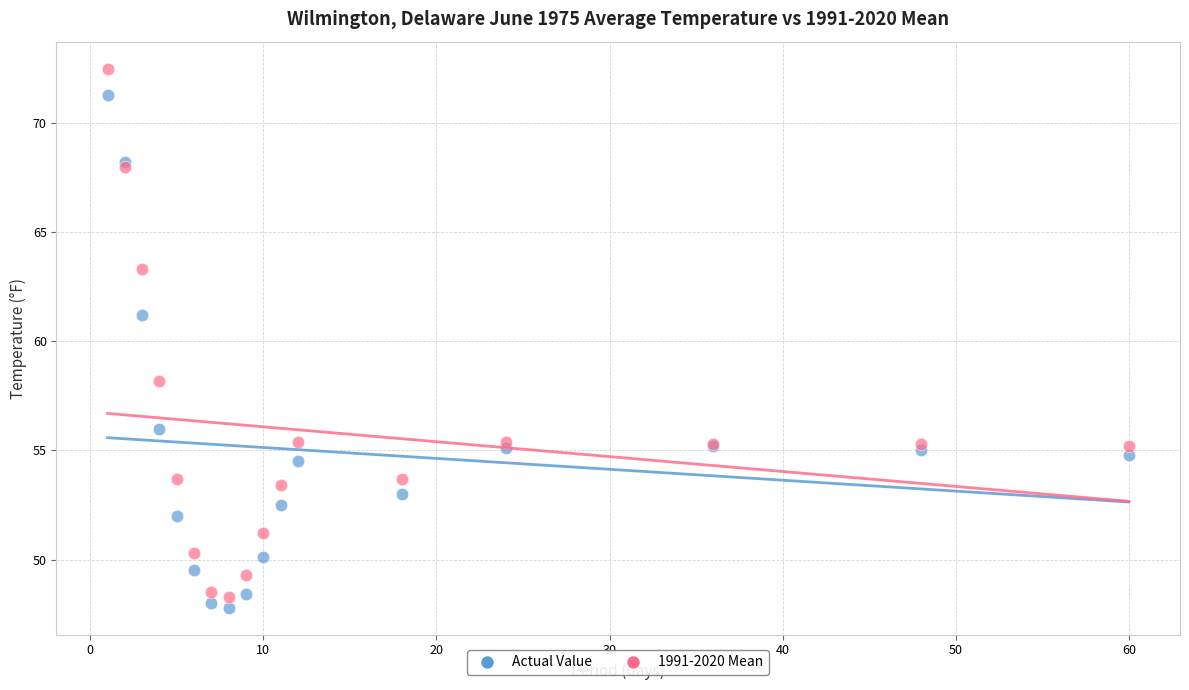

Across all series, what Y value is closest to 60?

61.2